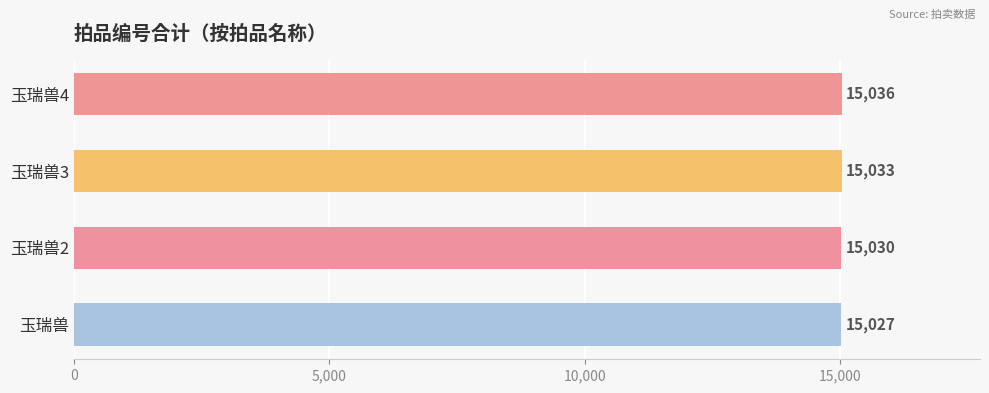

Does the chart contain stacked bars?

No